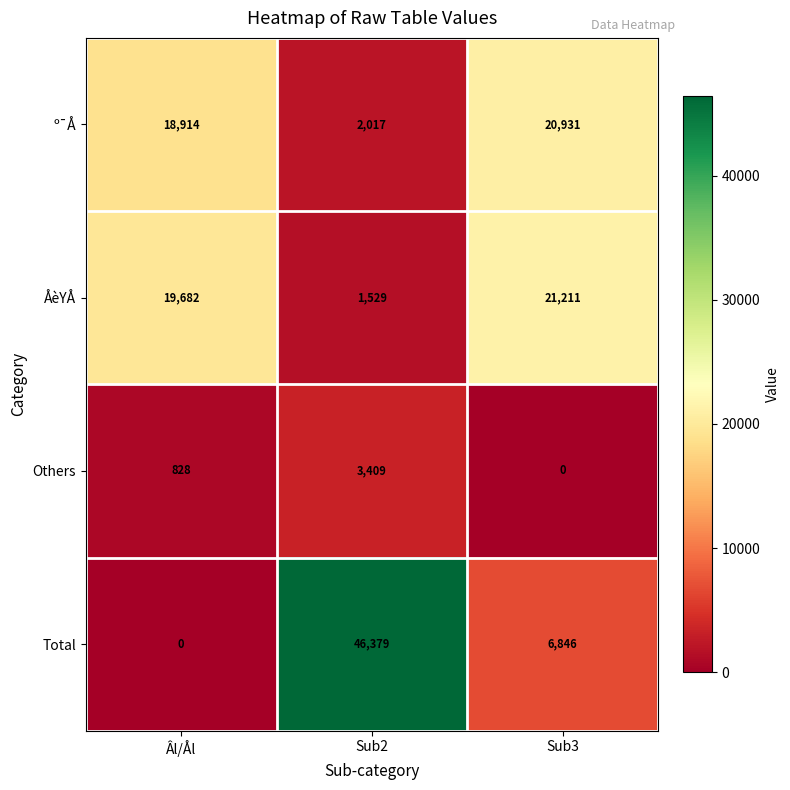

Where is ÅèYÅ nearest to the value 11370?

Âl/Ål